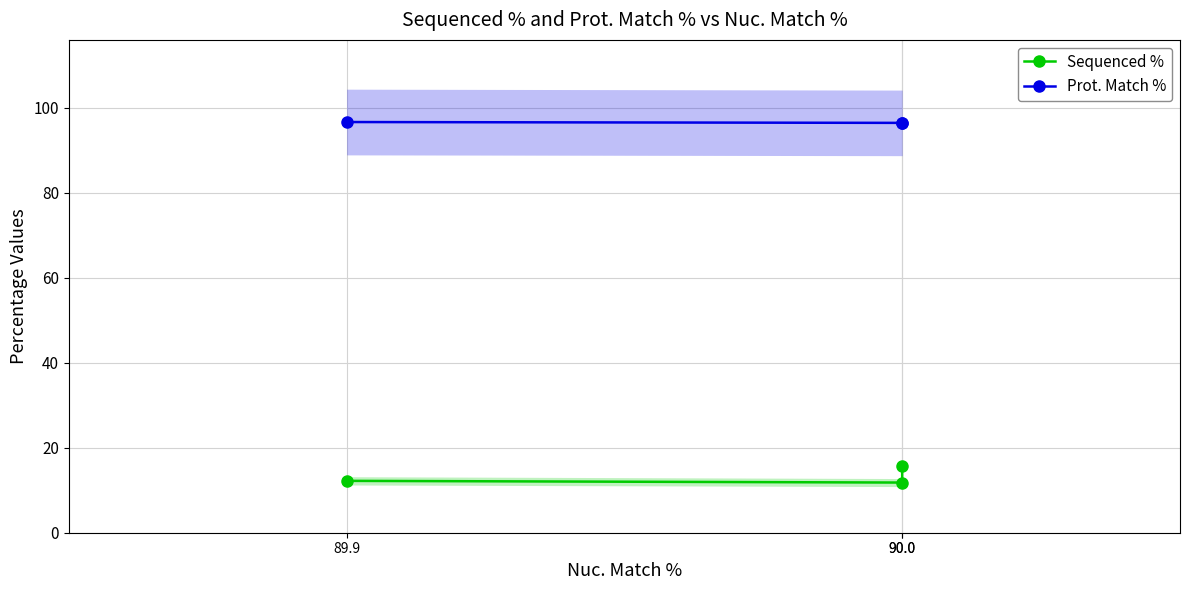

True or false: Sequenced % has a value of 12.2 at 89.9.

True